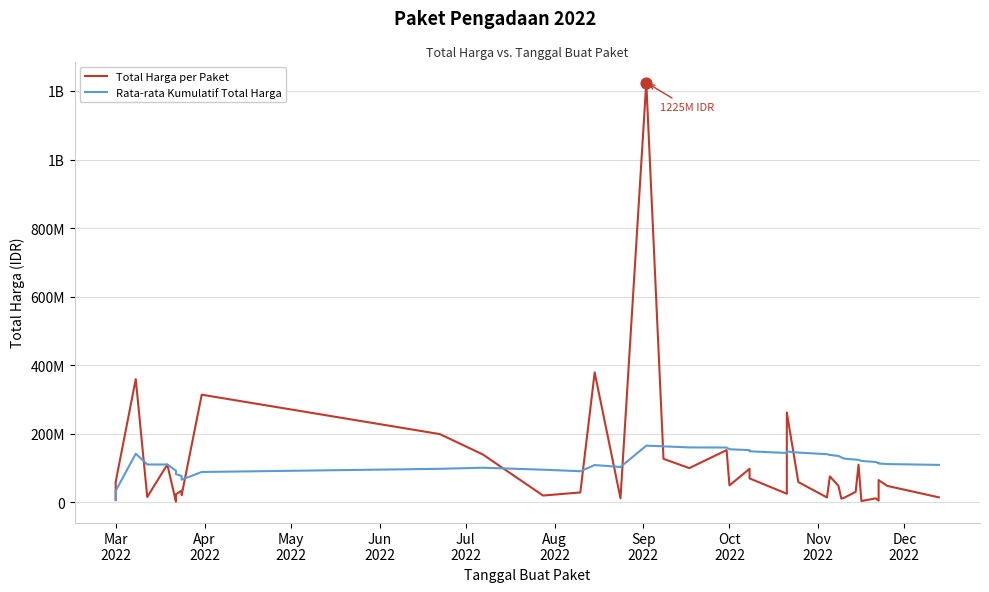

What is the total value across all series at Jul
2022?

220899628.0